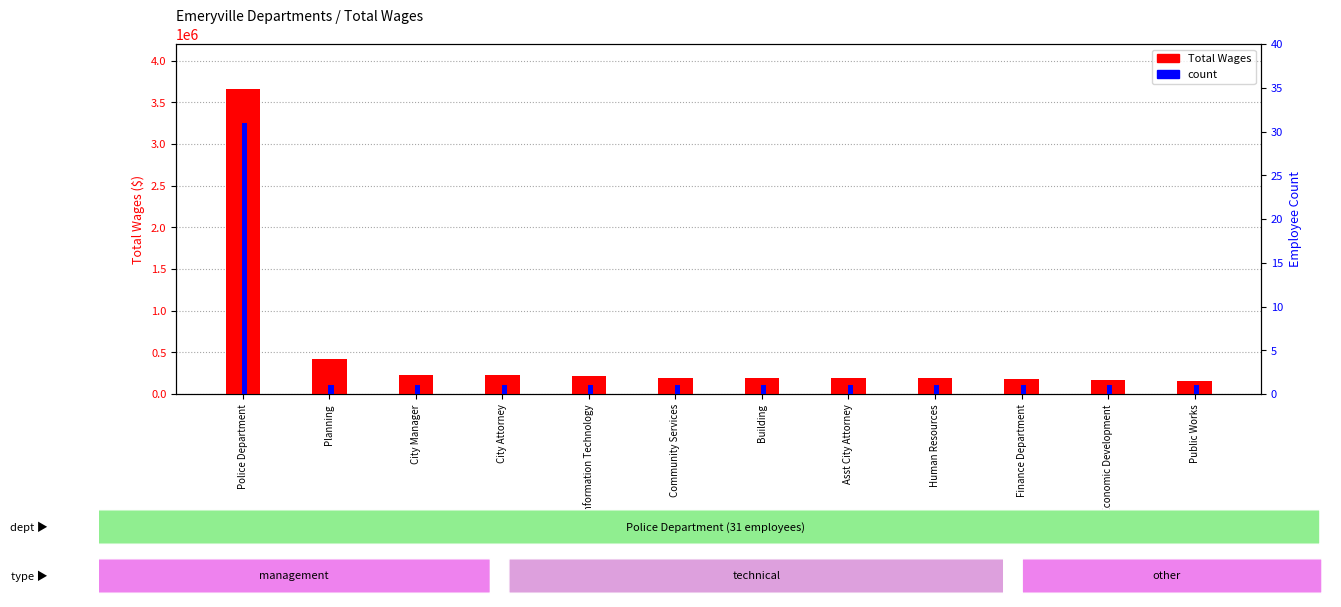

List the labels in order of Total Wages value, smallest first.

Public Works, Economic Development, Finance Department, Human Resources, Asst City Attorney, Building, Community Services, Information Technology, City Attorney, City Manager, Planning, Police Department